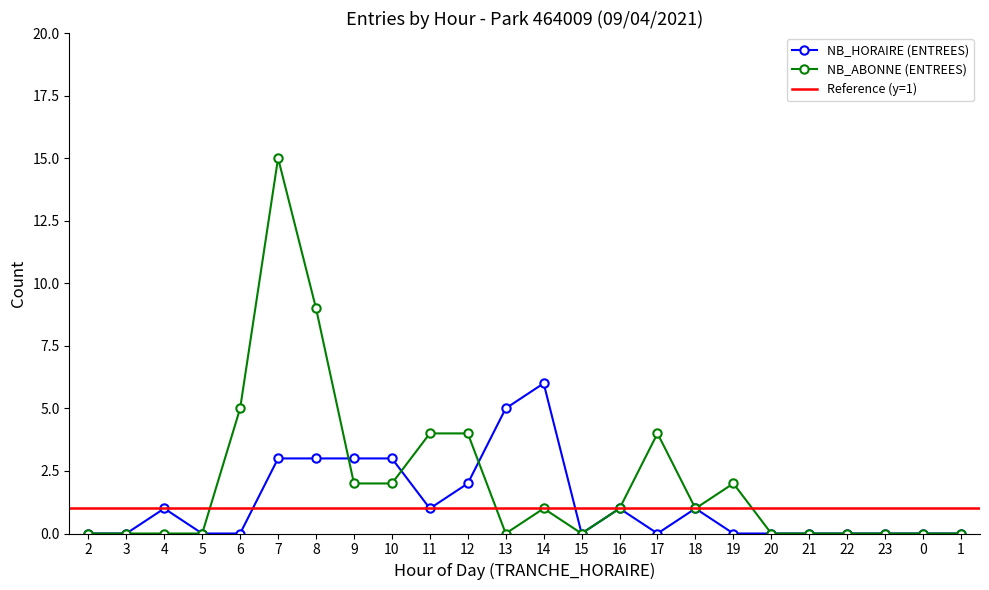

Which label corresponds to the smallest value in the chart?

2